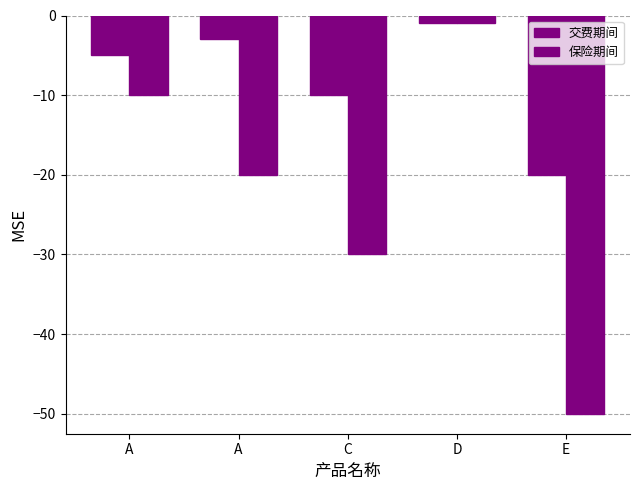

What is the difference between the maximum and minimum values in the 交费期间 series?

19